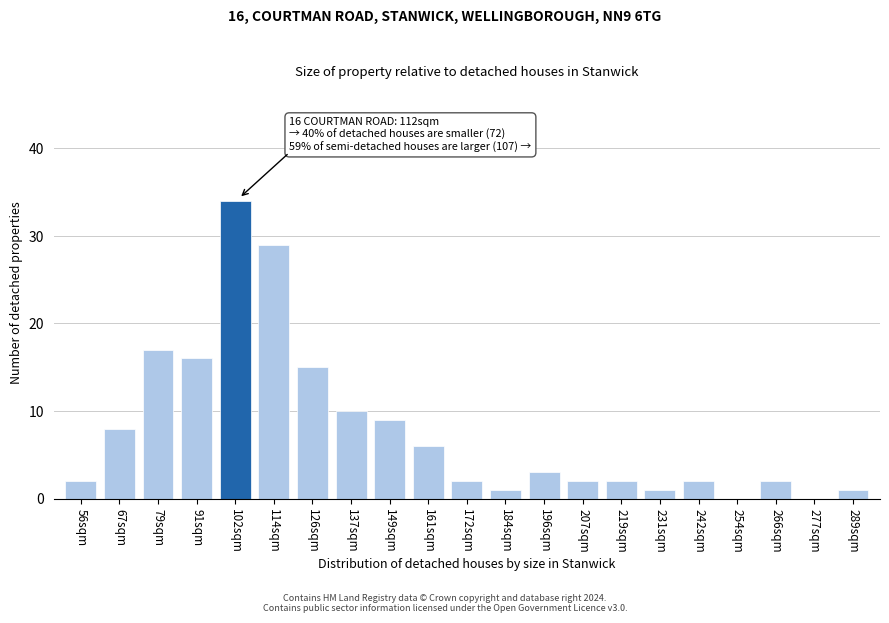

Reading left to right, list all the values displayed in this chart.

56sqm=2	67sqm=8	79sqm=17	91sqm=16	102sqm=34	114sqm=29	126sqm=15	137sqm=10	149sqm=9	161sqm=6	172sqm=2	184sqm=1	196sqm=3	207sqm=2	219sqm=2	231sqm=1	242sqm=2	254sqm=0	266sqm=2	277sqm=0	289sqm=1